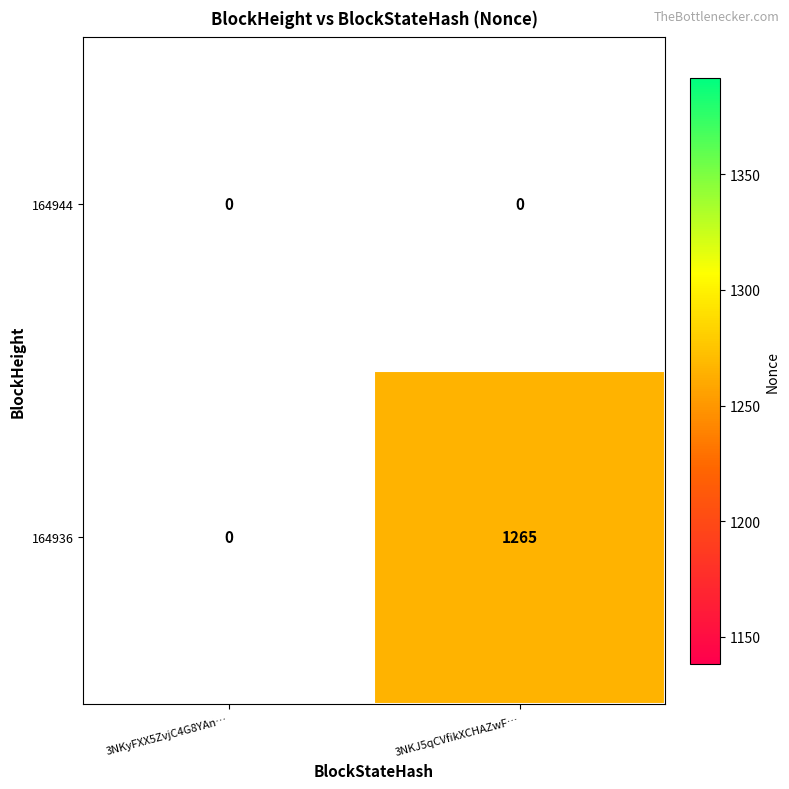

Rank the series by their average value, from highest to lowest.

164936, 164944